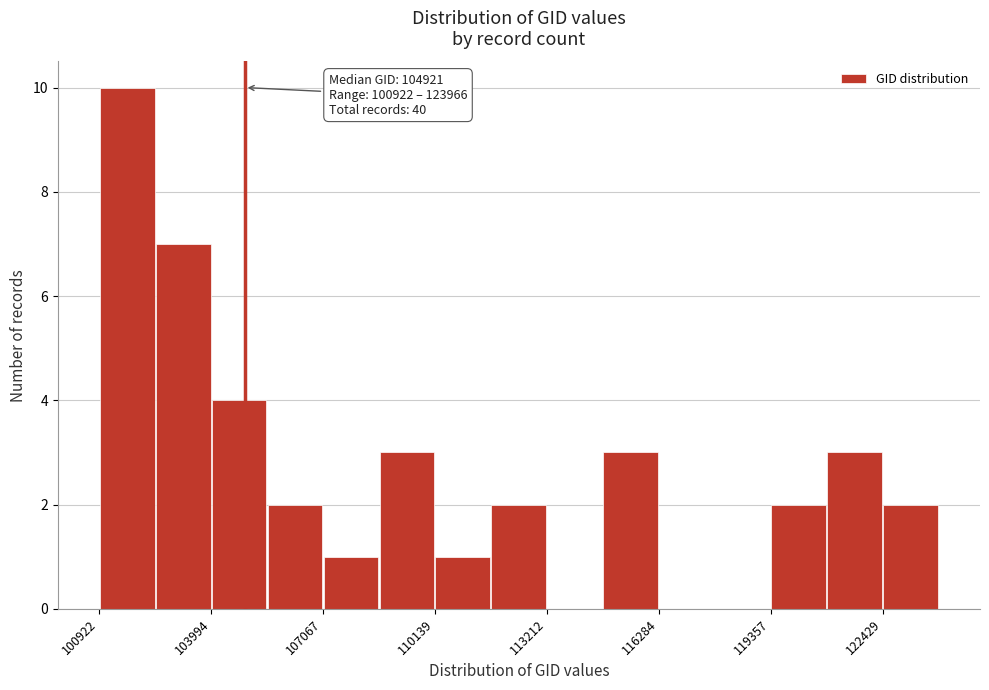

Around what value on the x-axis is the tallest bar? Give the approximate position of its centre, as read against the axis.

101500